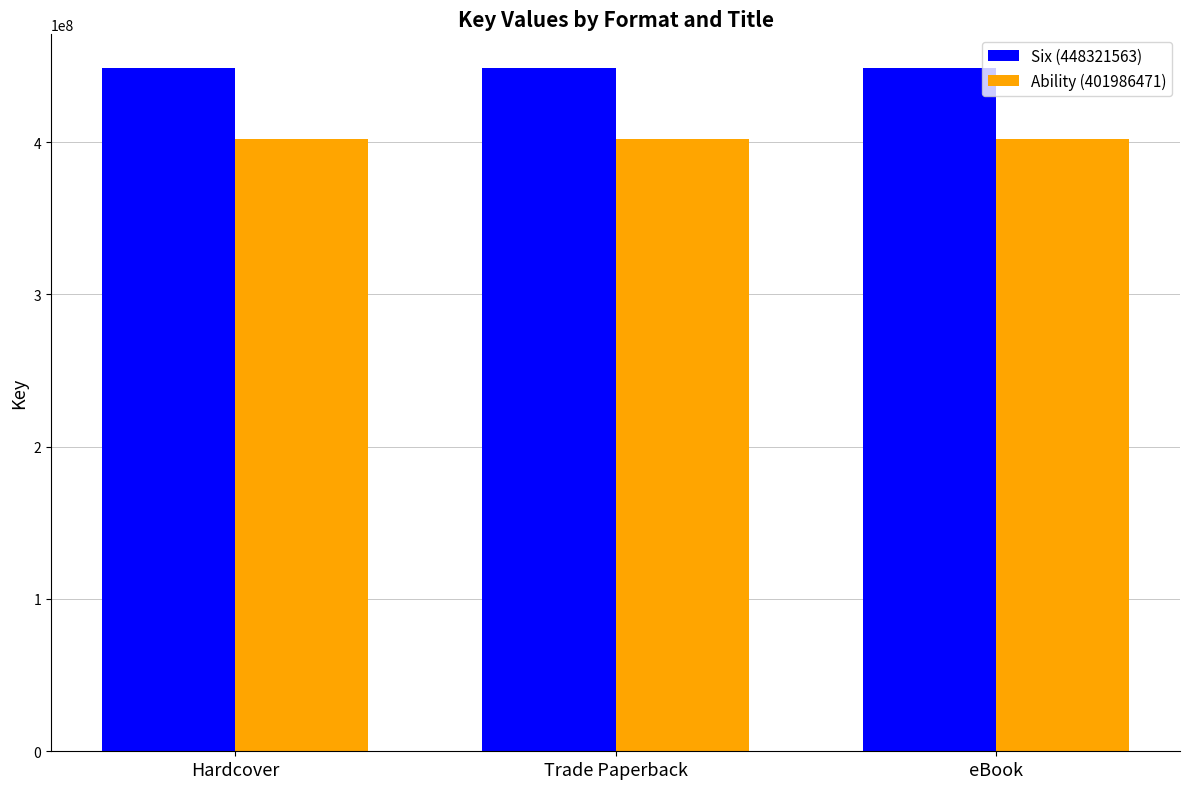

Which series has the largest total across all categories?

Six (448321563)